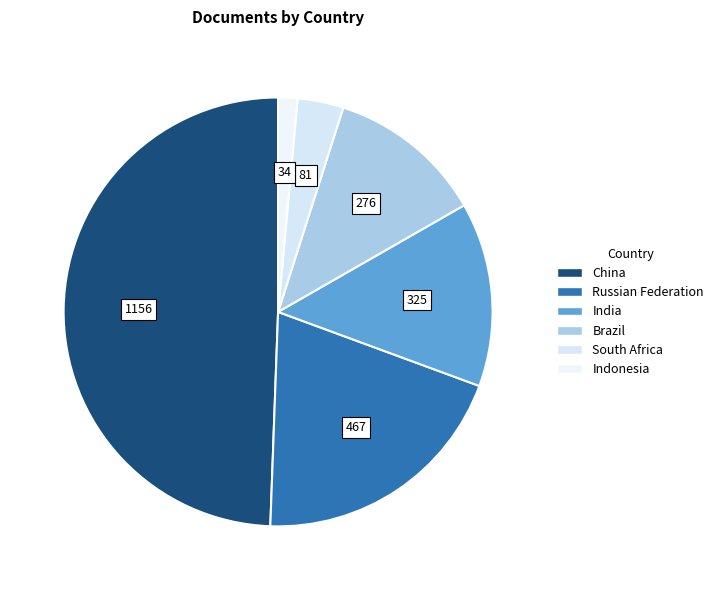

What portion of the pie excludes Indonesia?

98.5%